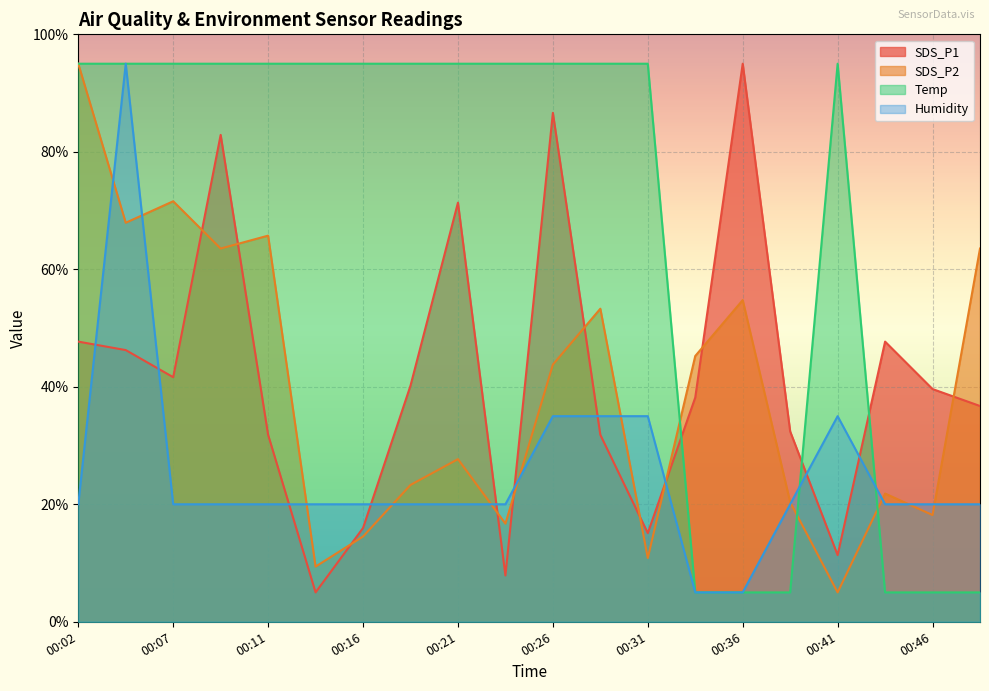

List the labels in order of SDS_P1 value, largest first.

00:36, 00:26, 00:09, 00:21, 00:02, 00:43, 00:04, 00:07, 00:19, 00:46, 00:33, 00:48, 00:38, 00:11, 00:28, 00:16, 00:31, 00:41, 00:24, 00:14